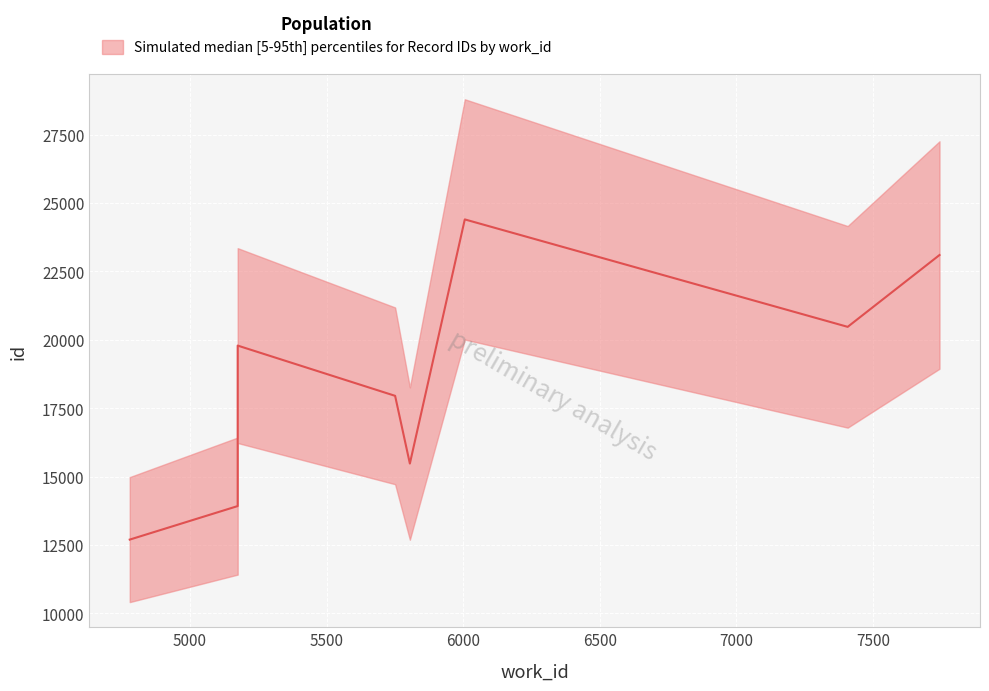

How many lines are shown in the chart?

3